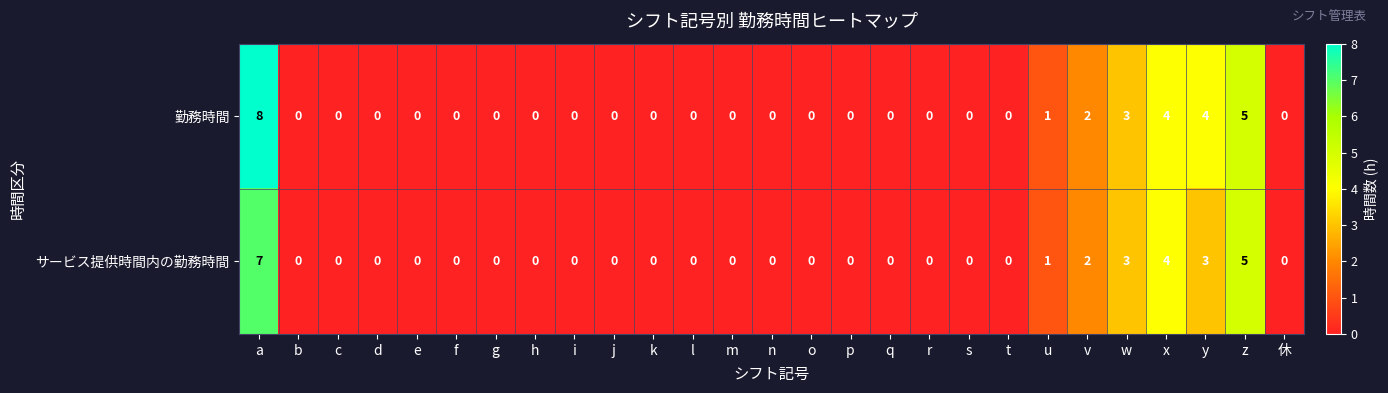

The value of 勤務時間 at k is 0. True or false?

True